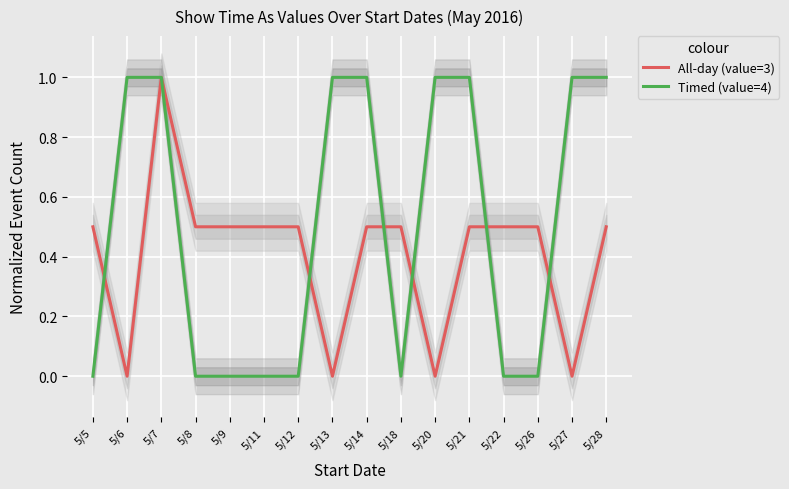

Is this an area chart (filled region under the line)?

No